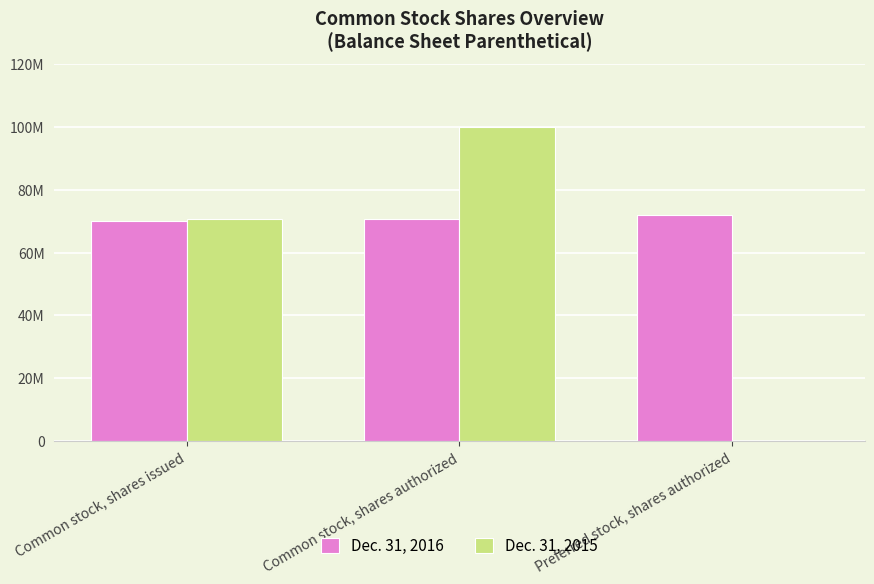

Are the bars grouped side by side (vs. stacked)?

Yes